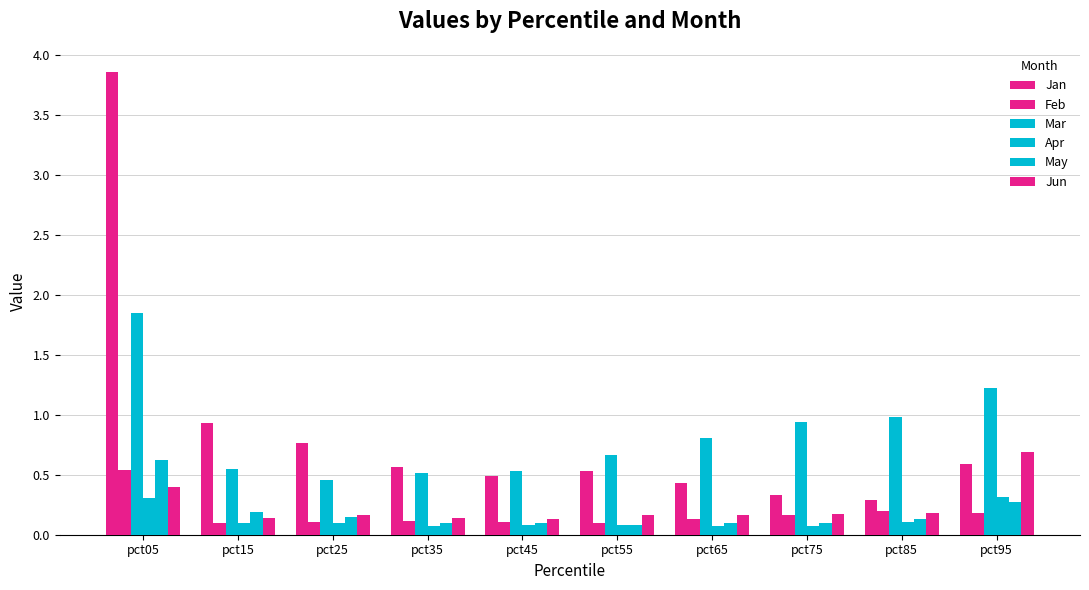

How many distinct data groups are displayed?

6